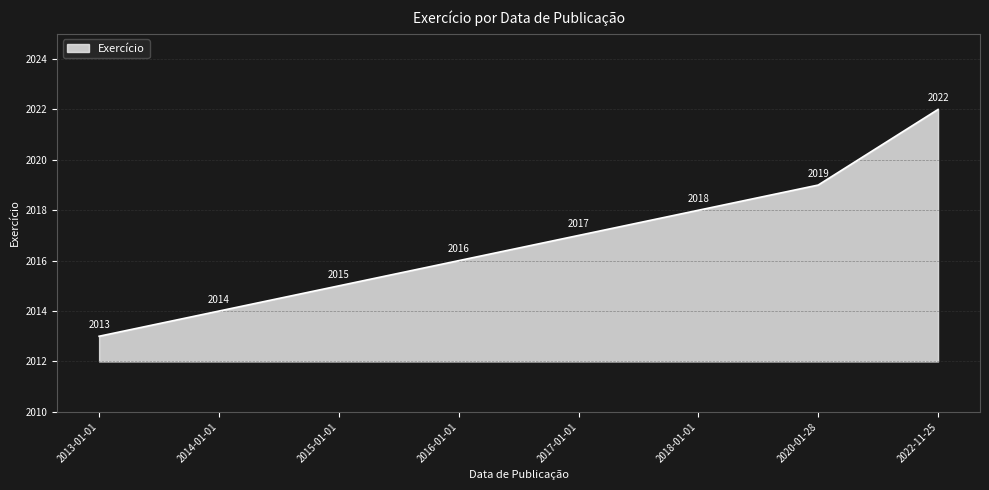

Which category has the lowest value across all series?

2013-01-01